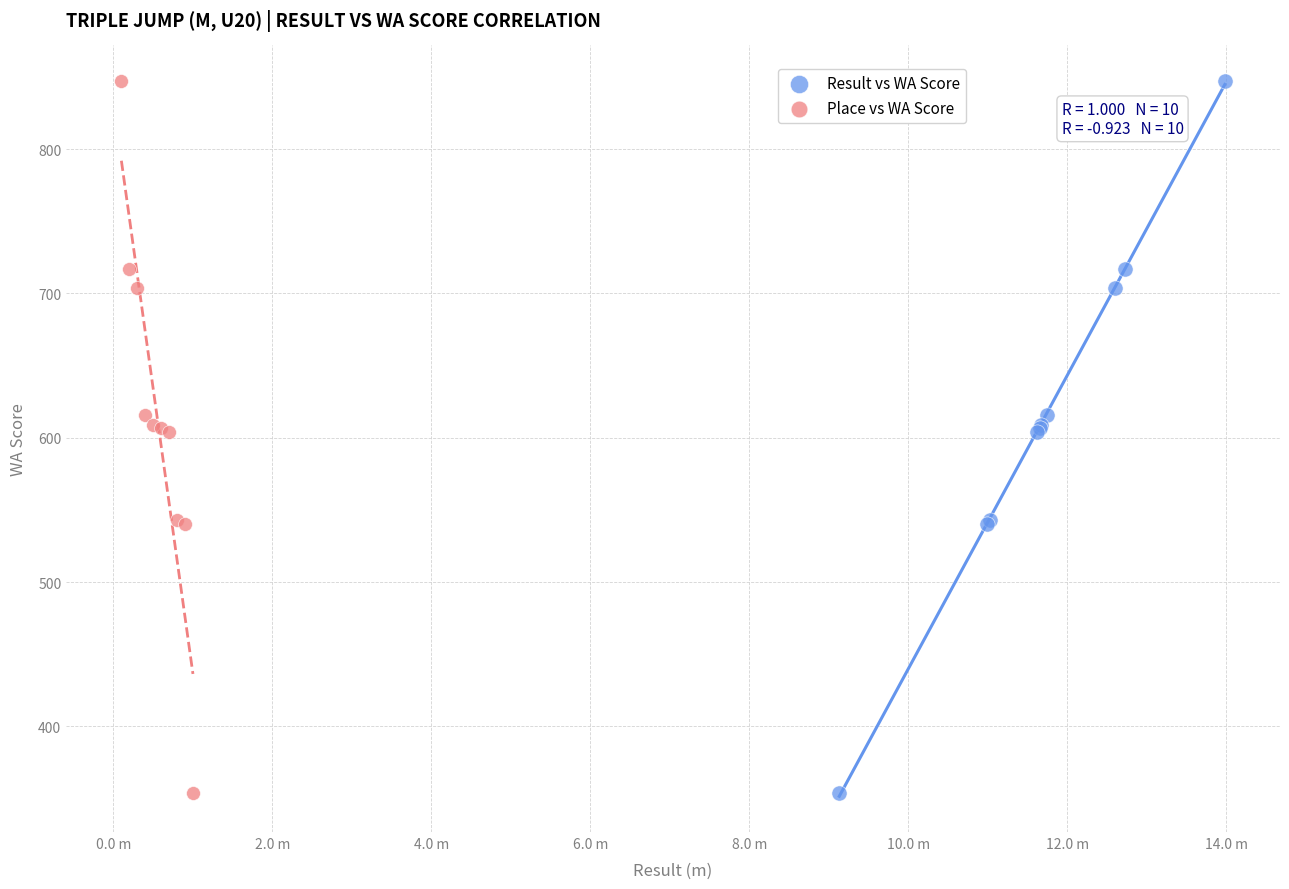

What are all the series names shown in the legend?

Result vs WA Score, Place vs WA Score